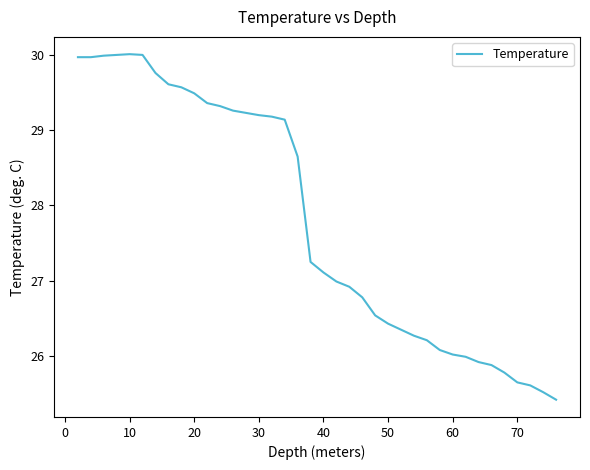

What is the maximum value shown in the chart?

30.0